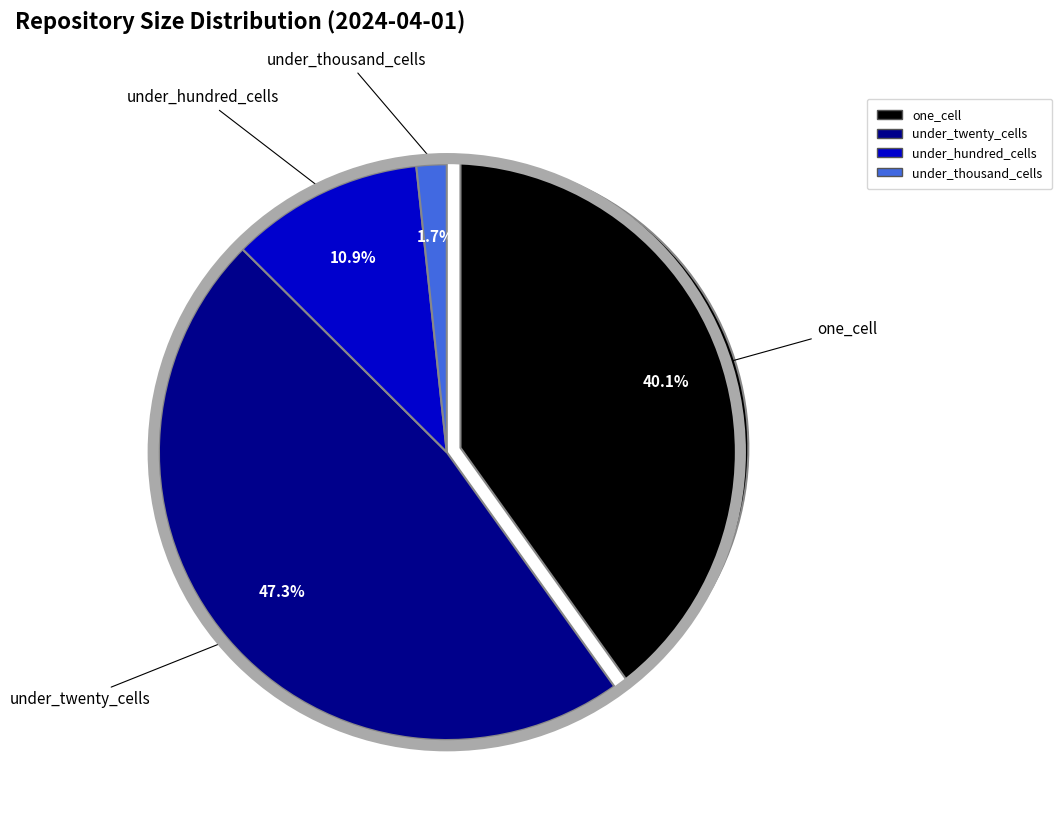

The one_cell slice represents 40% of the pie. True or false?

True